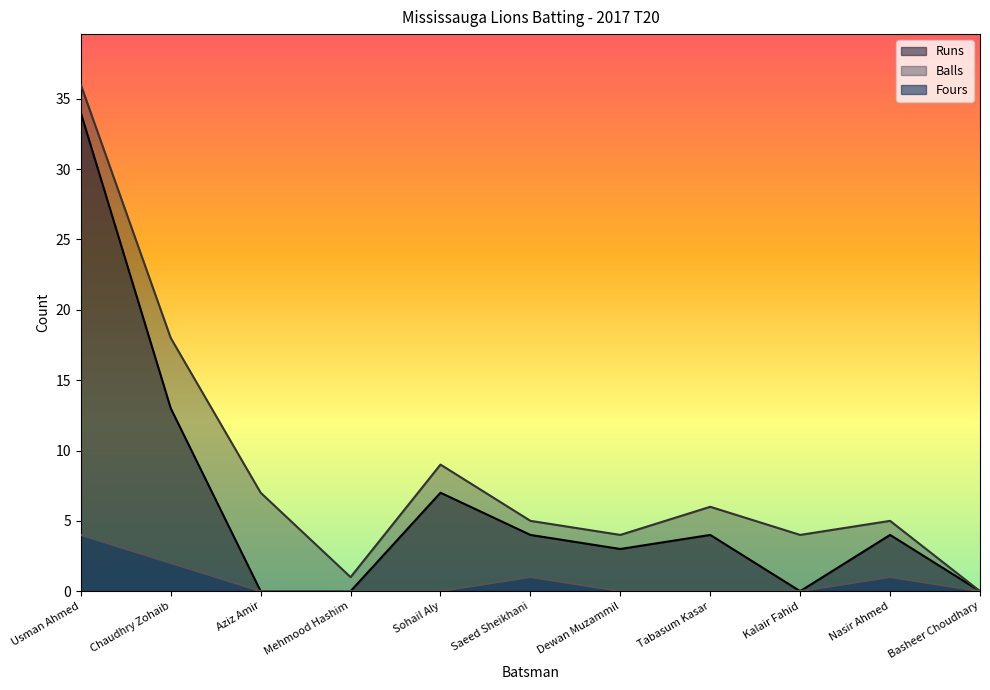

What is the difference between the maximum and minimum values in the Runs series?

34